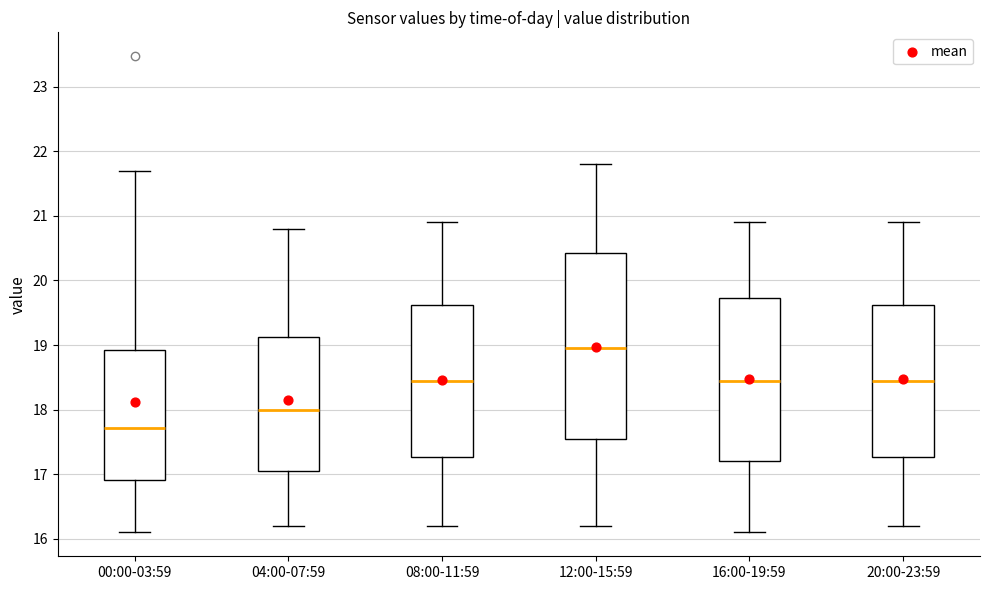

Reading left to right, transcribe this box plot: for each box, give where its median line is, the range the box spans, and where its two whiskers end, as read against the y-axis. The values are not printed on the chart, so give them approximately, as read against the axis.

00:00-03:59: median 17.7, box 16.9 to 18.9, whiskers 16.1 to 21.7
04:00-07:59: median 18.0, box 17.1 to 19.1, whiskers 16.2 to 20.8
08:00-11:59: median 18.5, box 17.3 to 19.6, whiskers 16.2 to 20.9
12:00-15:59: median 19.0, box 17.6 to 20.4, whiskers 16.2 to 21.8
16:00-19:59: median 18.5, box 17.2 to 19.7, whiskers 16.1 to 20.9
20:00-23:59: median 18.5, box 17.3 to 19.6, whiskers 16.2 to 20.9